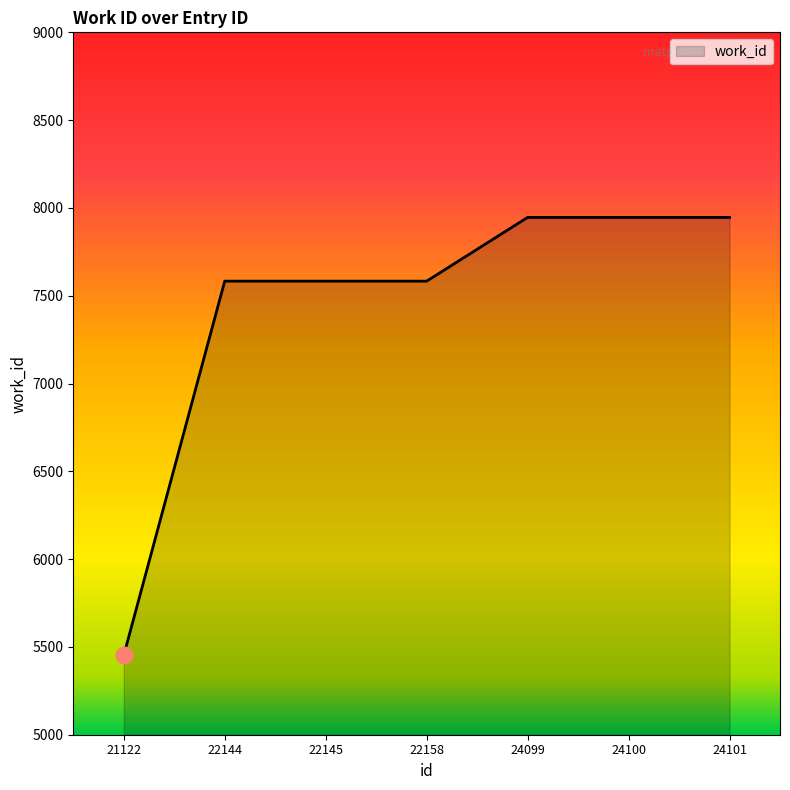

How many lines are shown in the chart?

1